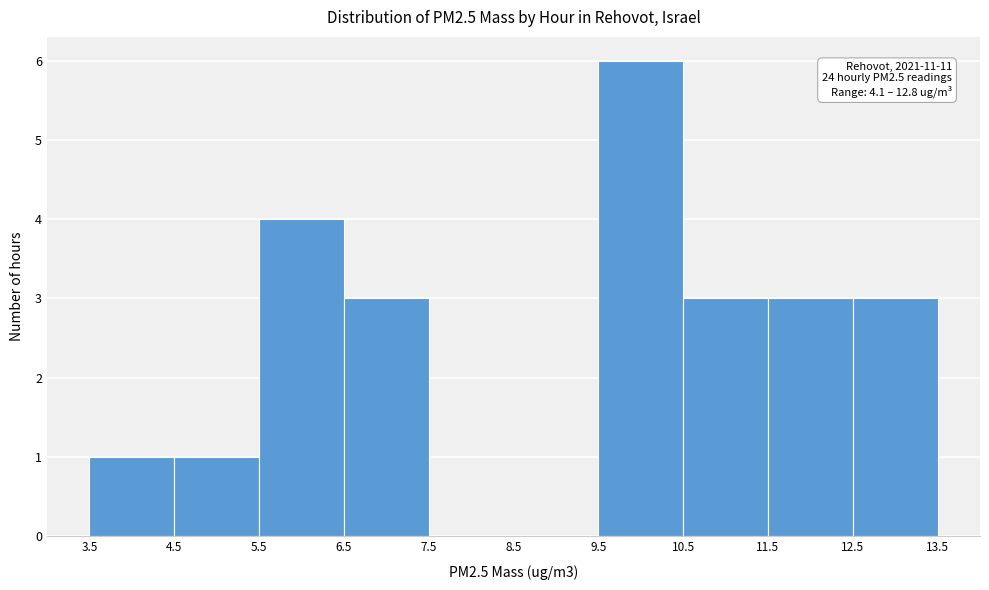

Which range on the x-axis has the tallest bar?

9.5 to 10.5